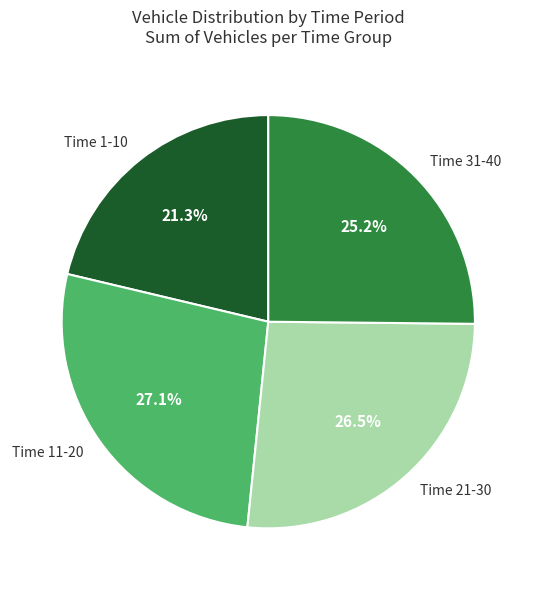

To the nearest percent, what is the difference between the largest and smallest slice percentages?

6%